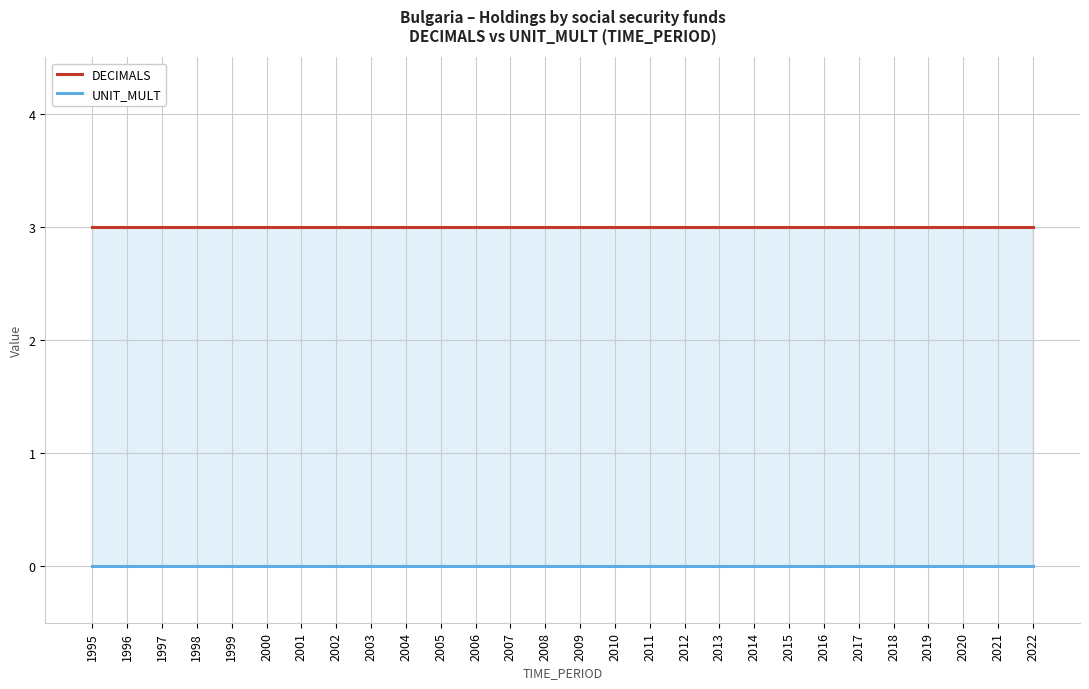

What is the minimum value for DECIMALS?

3